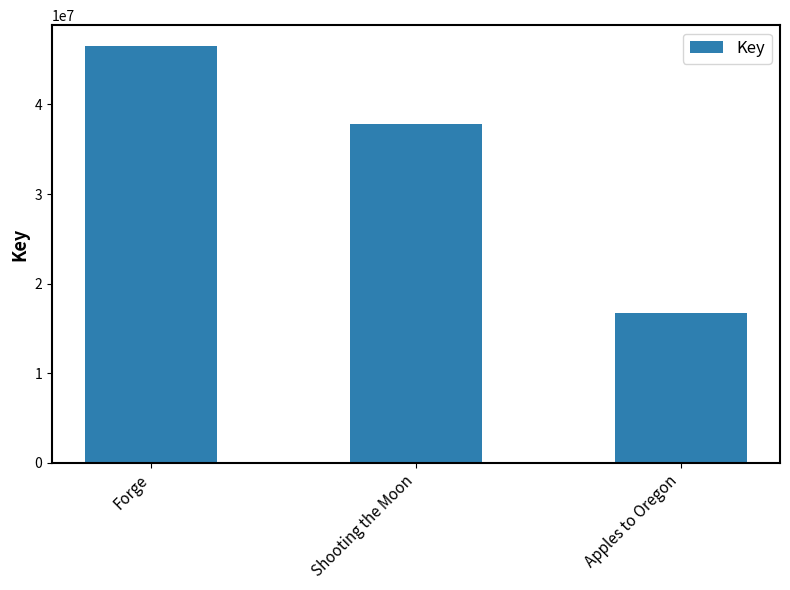

Count the number of categories in the chart.

3